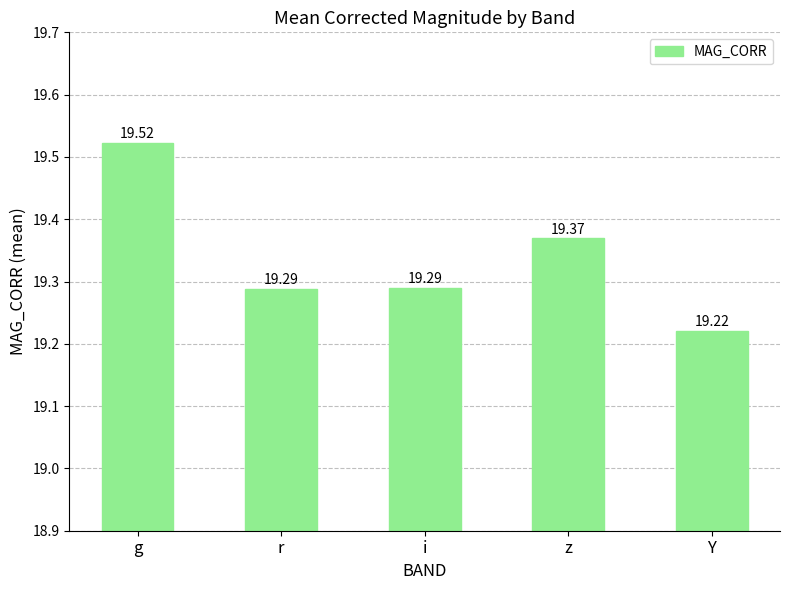

Approximately how many times larger is the value at Y compared to g?

1.0